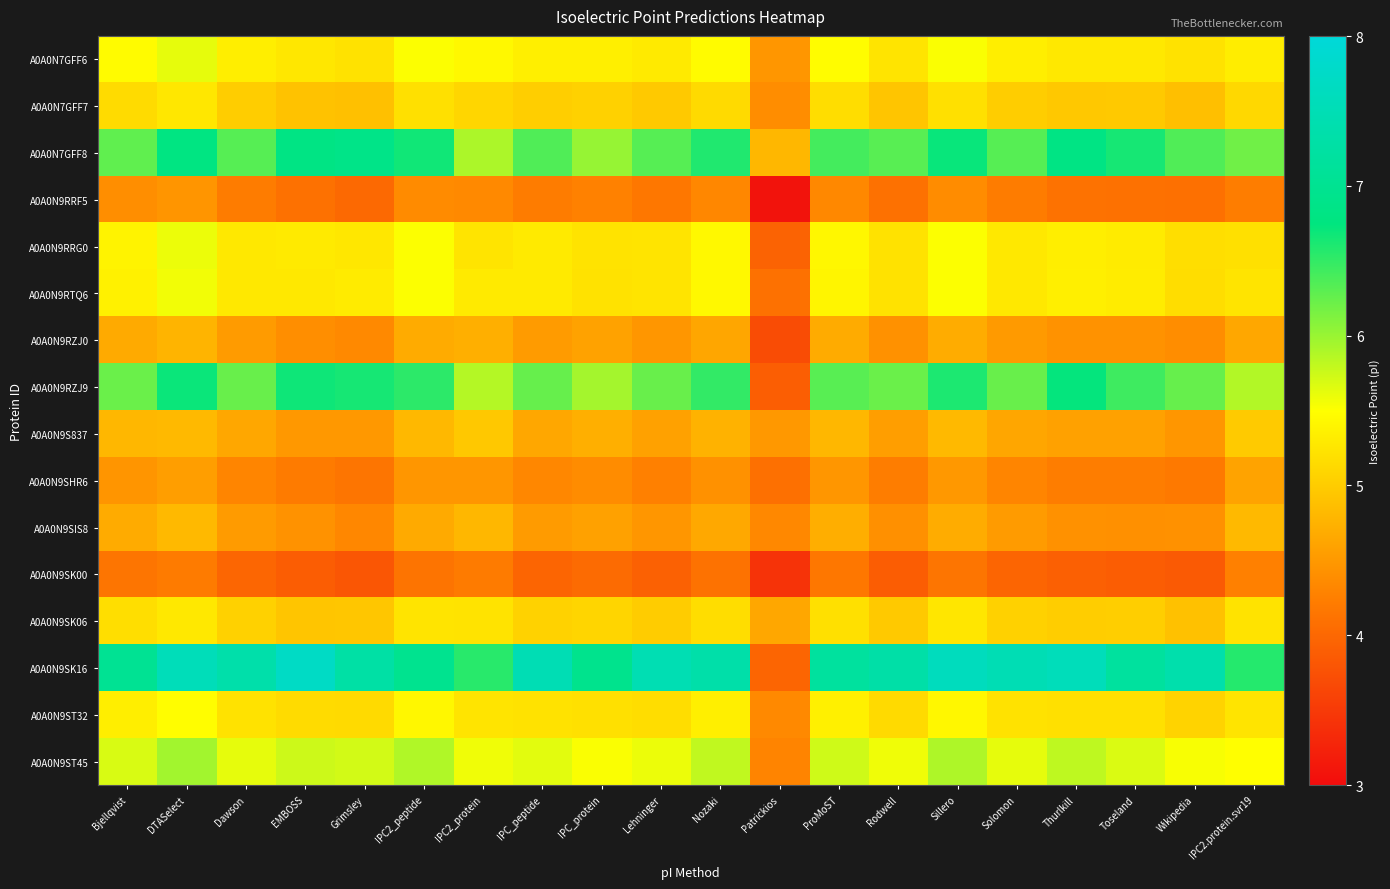

What is the greatest value displayed?

7.7